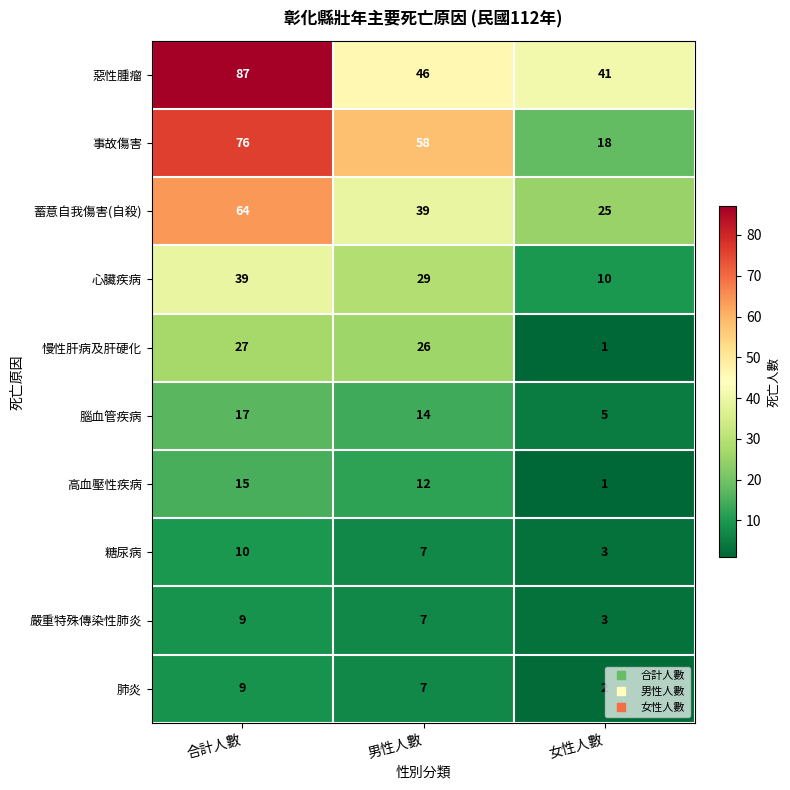

Which label corresponds to the smallest value in the chart?

女性人數